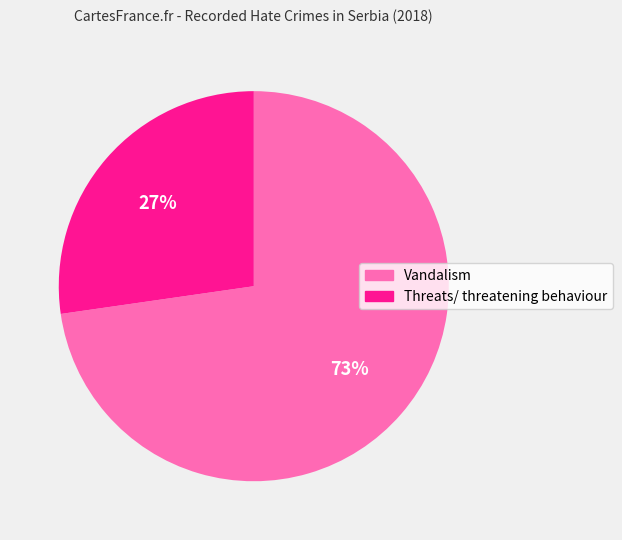

Does any single category account for the majority?

Yes